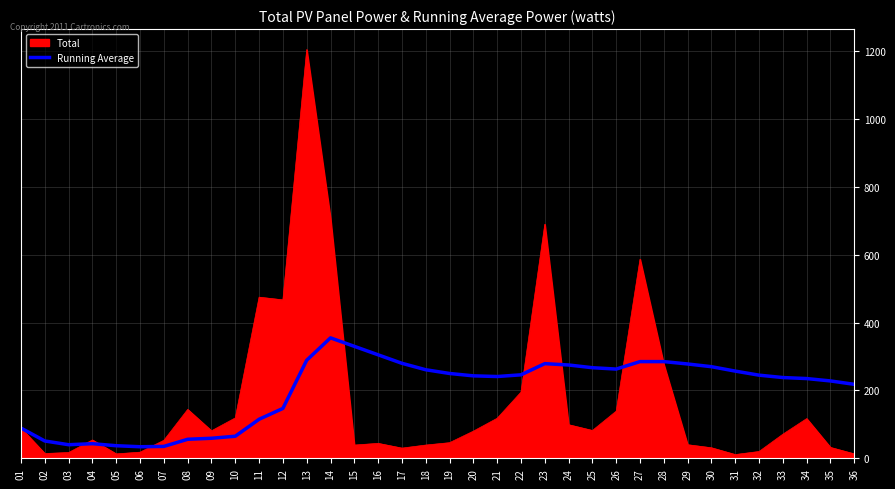

List the series in order of their peak value, highest first.

Total, Running Average